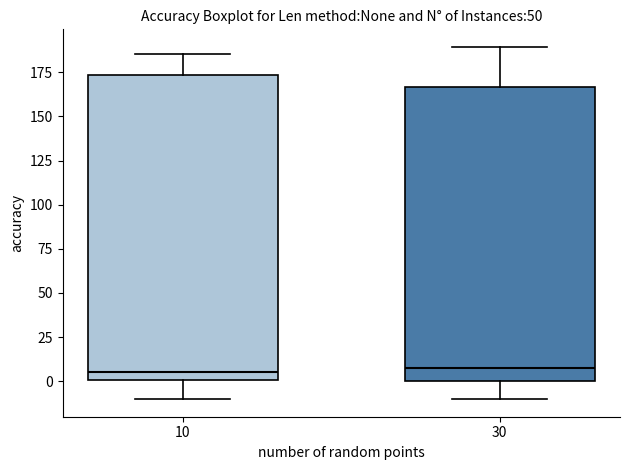

Where does the upper whisker of the box at x = 30 end on the y-axis? The values are not printed on the chart, so give them approximately, as read against the axis.

190